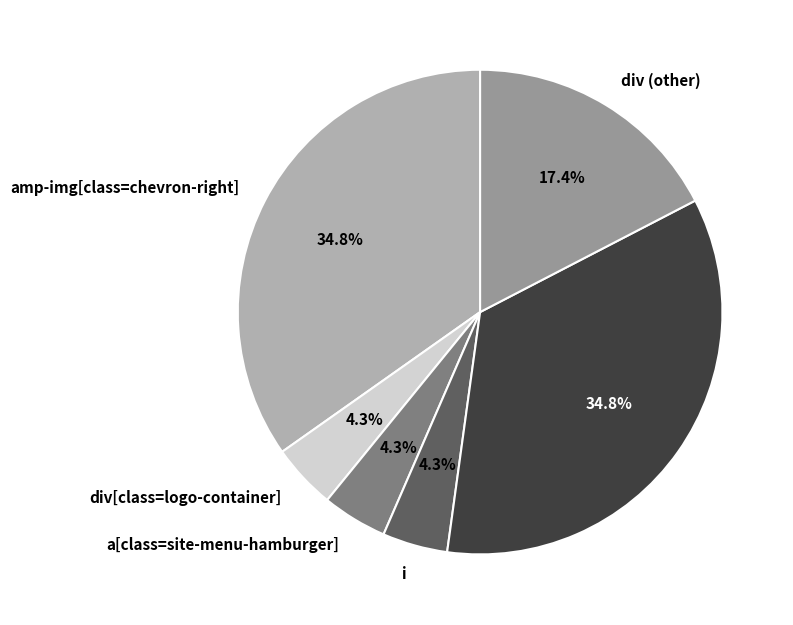

To the nearest percent, what portion does div[class=logo-container] represent?

4%